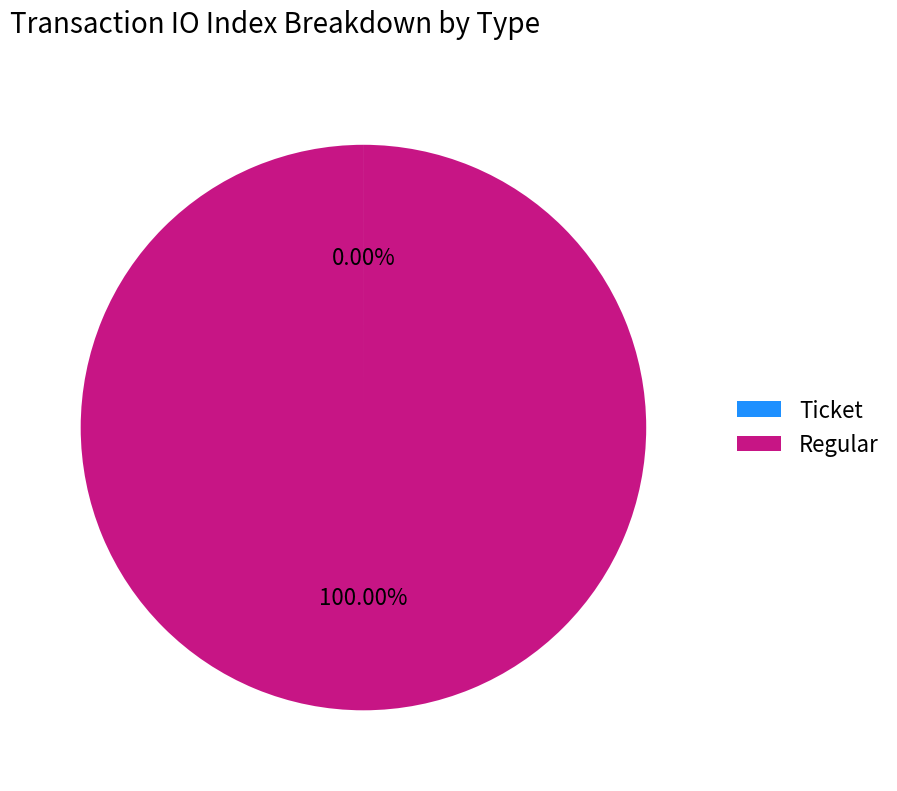

What is the majority slice?

Regular